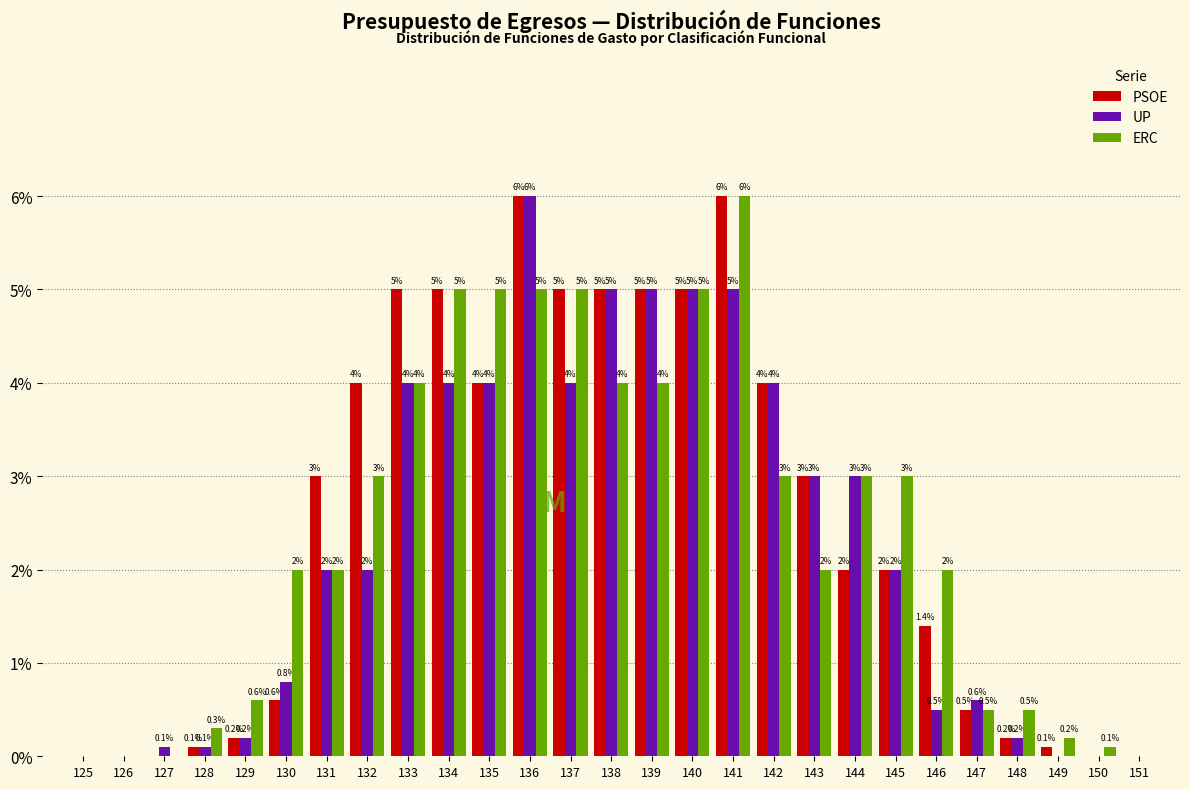

Reading left to right, transcribe all the data shown in this chart.

PSOE: 125=0.0	126=0.0	127=0.0	128=0.1	129=0.2	130=0.6	131=3.0	132=4.0	133=5.0	134=5.0	135=4.0	136=6.0	137=5.0	138=5.0	139=5.0	140=5.0	141=6.0	142=4.0	143=3.0	144=2.0	145=2.0	146=1.4	147=0.5	148=0.2	149=0.1	150=0.0	151=0.0
UP: 125=0.0	126=0.0	127=0.1	128=0.1	129=0.2	130=0.8	131=2.0	132=2.0	133=4.0	134=4.0	135=4.0	136=6.0	137=4.0	138=5.0	139=5.0	140=5.0	141=5.0	142=4.0	143=3.0	144=3.0	145=2.0	146=0.5	147=0.6	148=0.2	149=0.0	150=0.0	151=0.0
ERC: 125=0.0	126=0.0	127=0.0	128=0.3	129=0.6	130=2.0	131=2.0	132=3.0	133=4.0	134=5.0	135=5.0	136=5.0	137=5.0	138=4.0	139=4.0	140=5.0	141=6.0	142=3.0	143=2.0	144=3.0	145=3.0	146=2.0	147=0.5	148=0.5	149=0.2	150=0.1	151=0.0